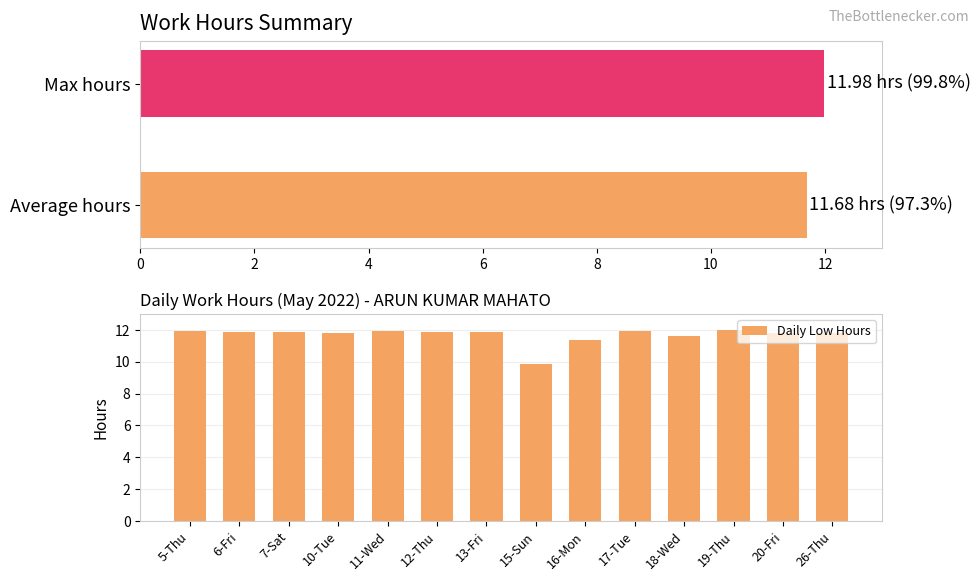

Is it true that Daily Low Hours equals 5.3 at 10-Tue?

False